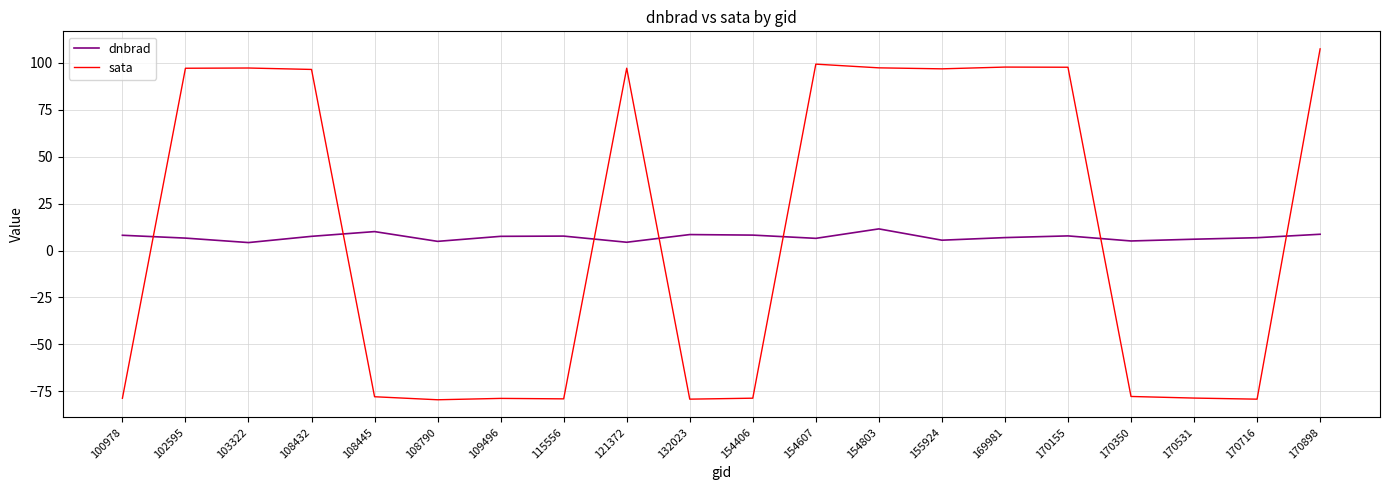

Which series changed the most between 108790 and 154607?

sata